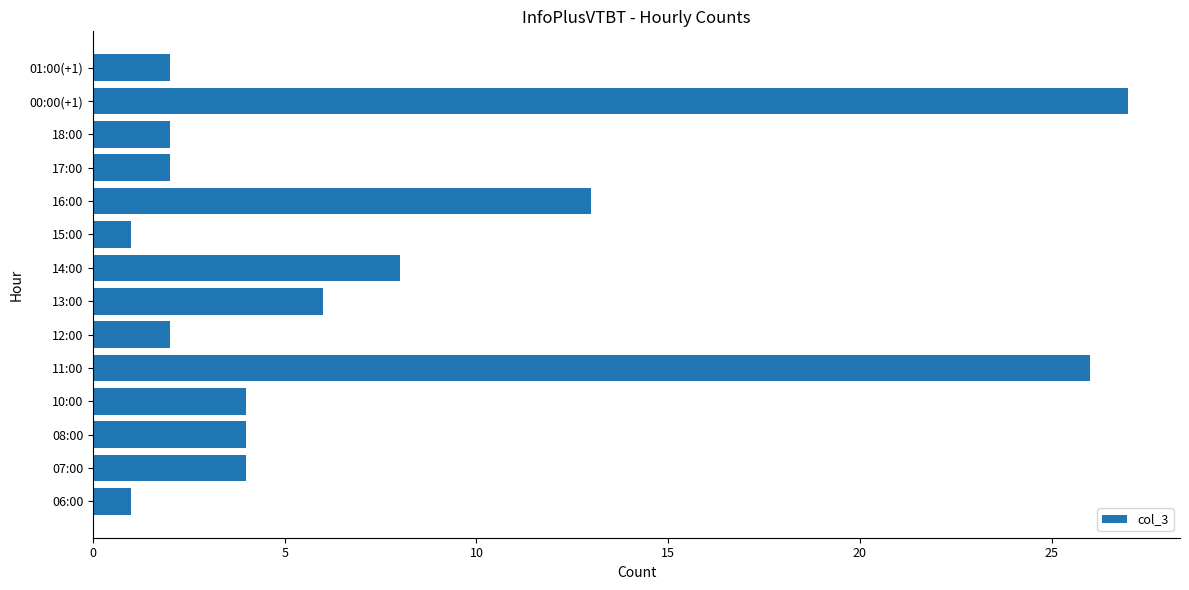

How many series are shown in this chart?

1